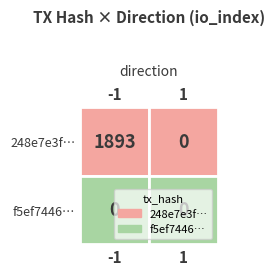

Rank the series by their average value, from lowest to highest.

f5ef744614a80875c06de932ad7da6c90739957…, 248e7e3fca810138d84f2036e4b797cd28be33d…